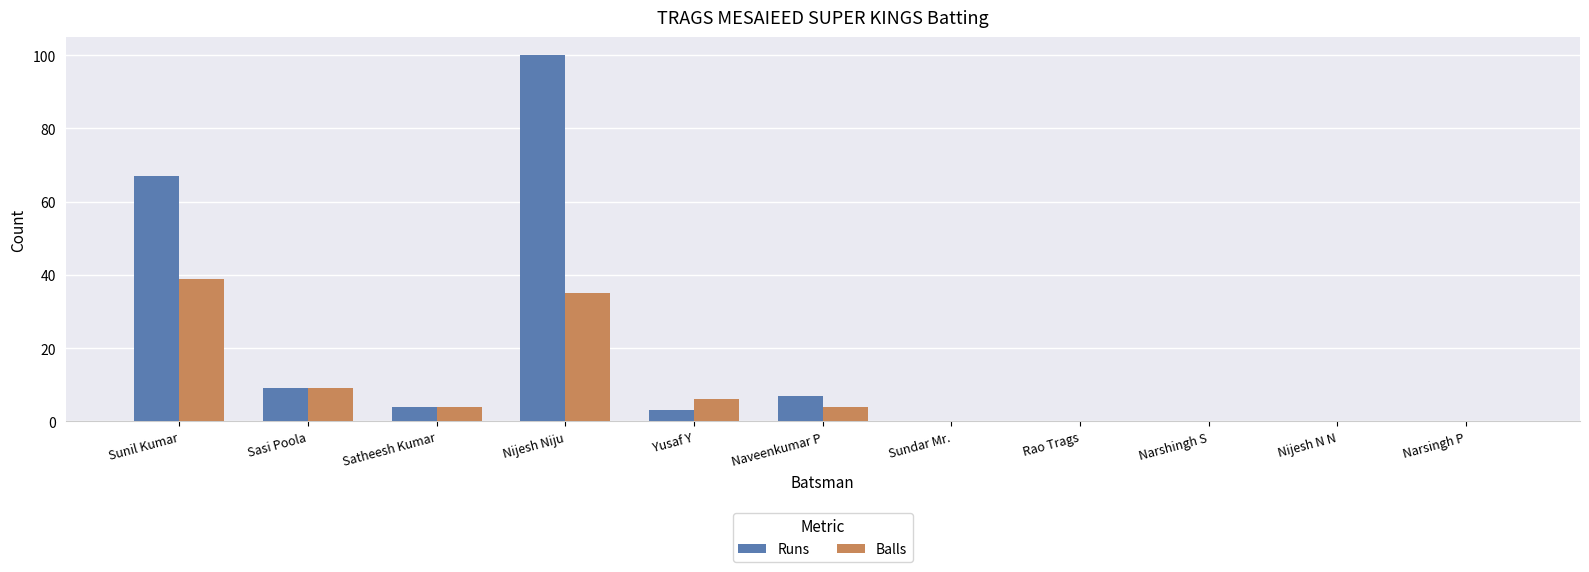

What is the maximum value shown in the chart?

100